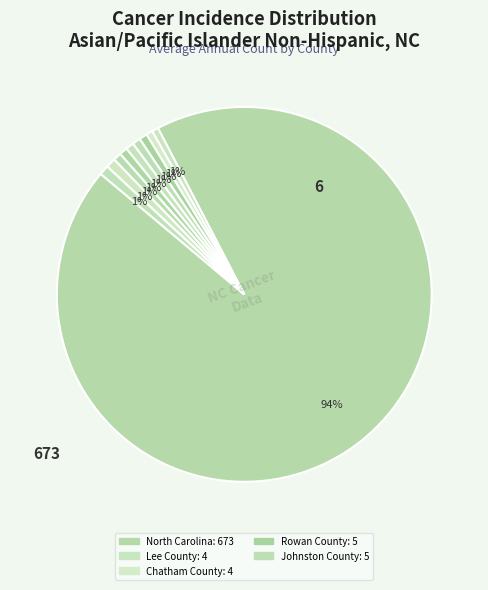

How many segments does this pie chart have?

10